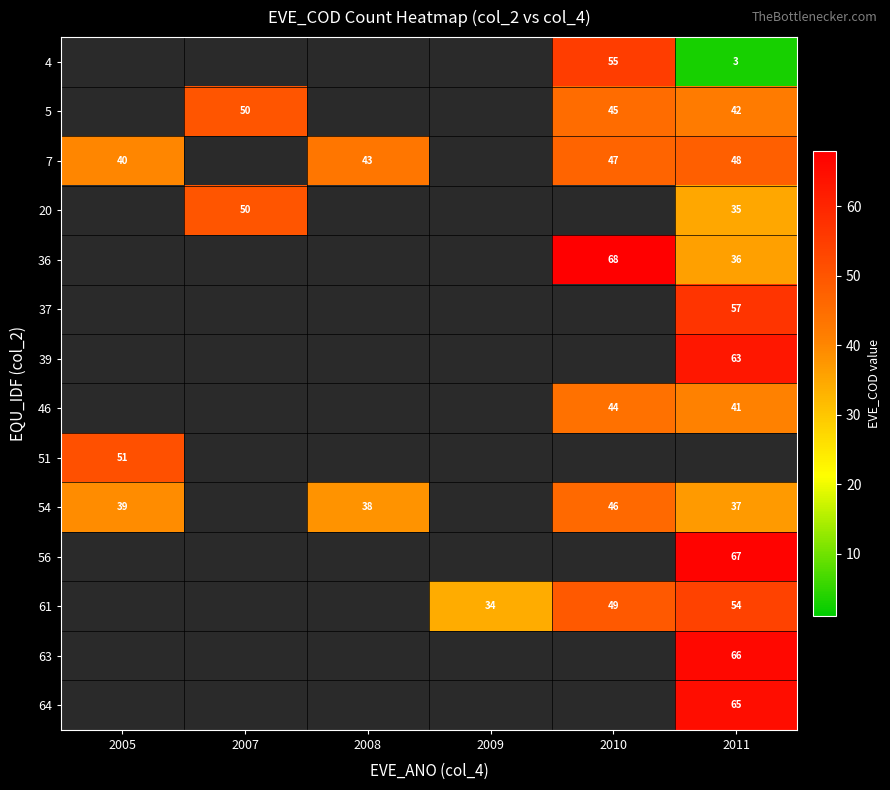

True or false: 51 has a value of 51 at 2005.

True